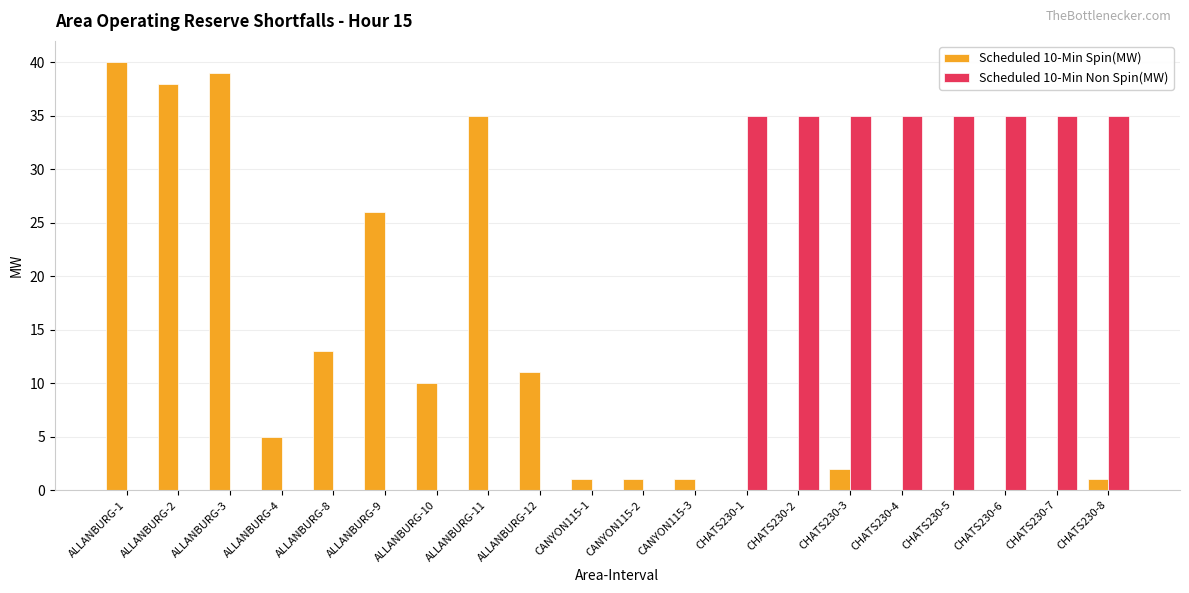

What is the total value across all series at CHATS230-6?

35